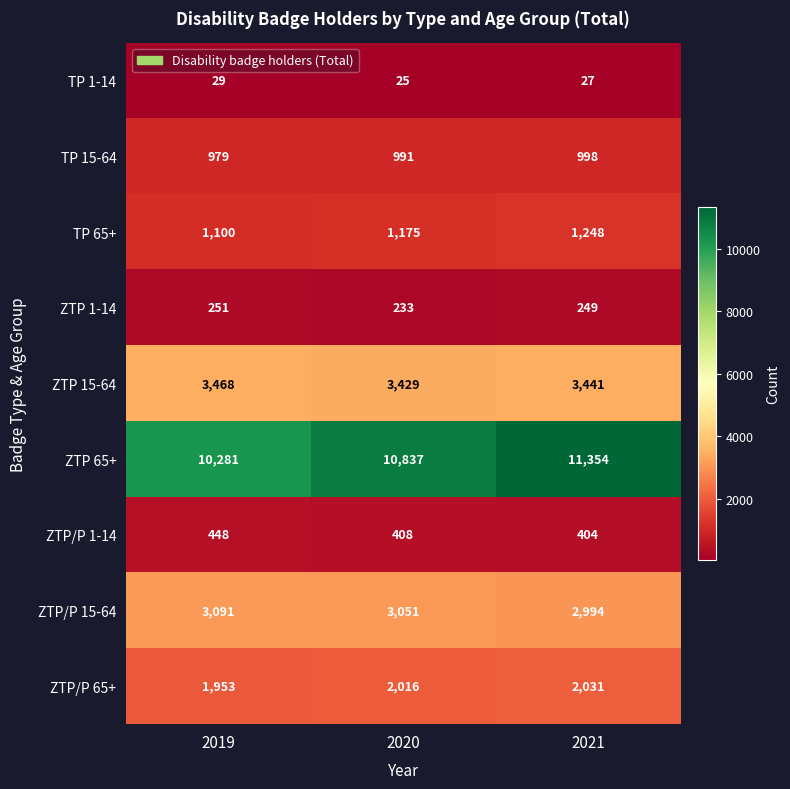

What is the total value across all series at 2021?

22746